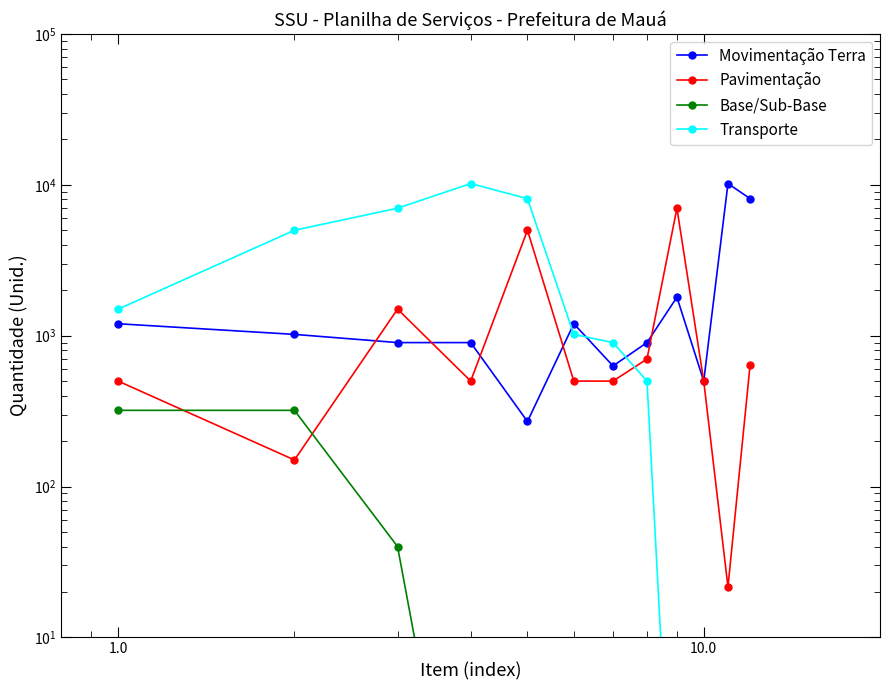

What is the value of the Base/Sub-Base point at the 6th from the left?

0.1